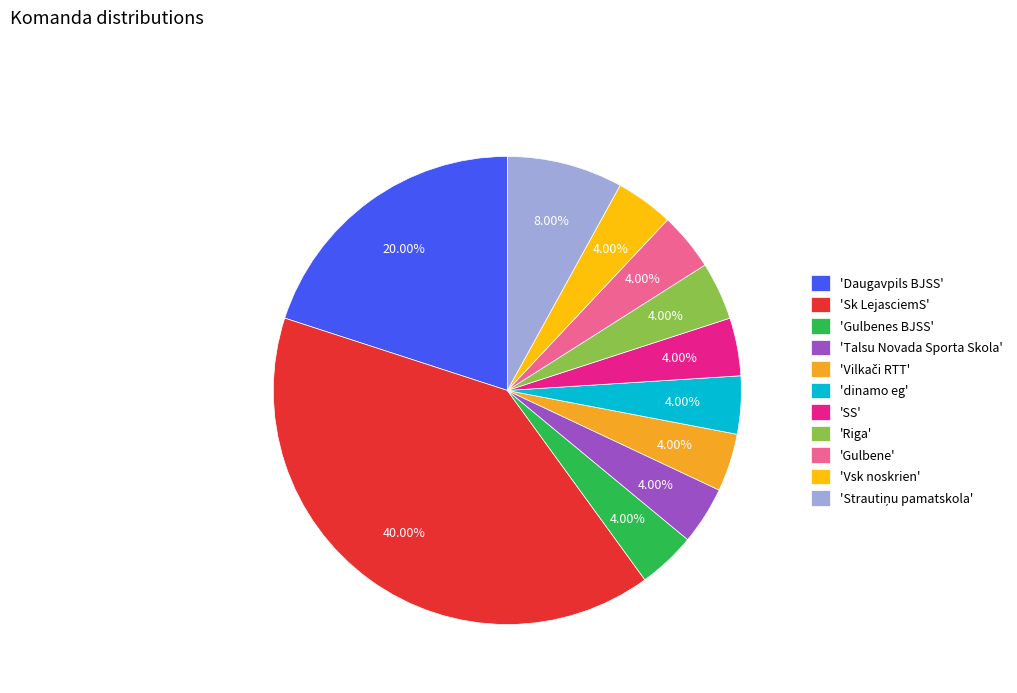

Does 'Vsk noskrien' account for over 50% of the chart?

No